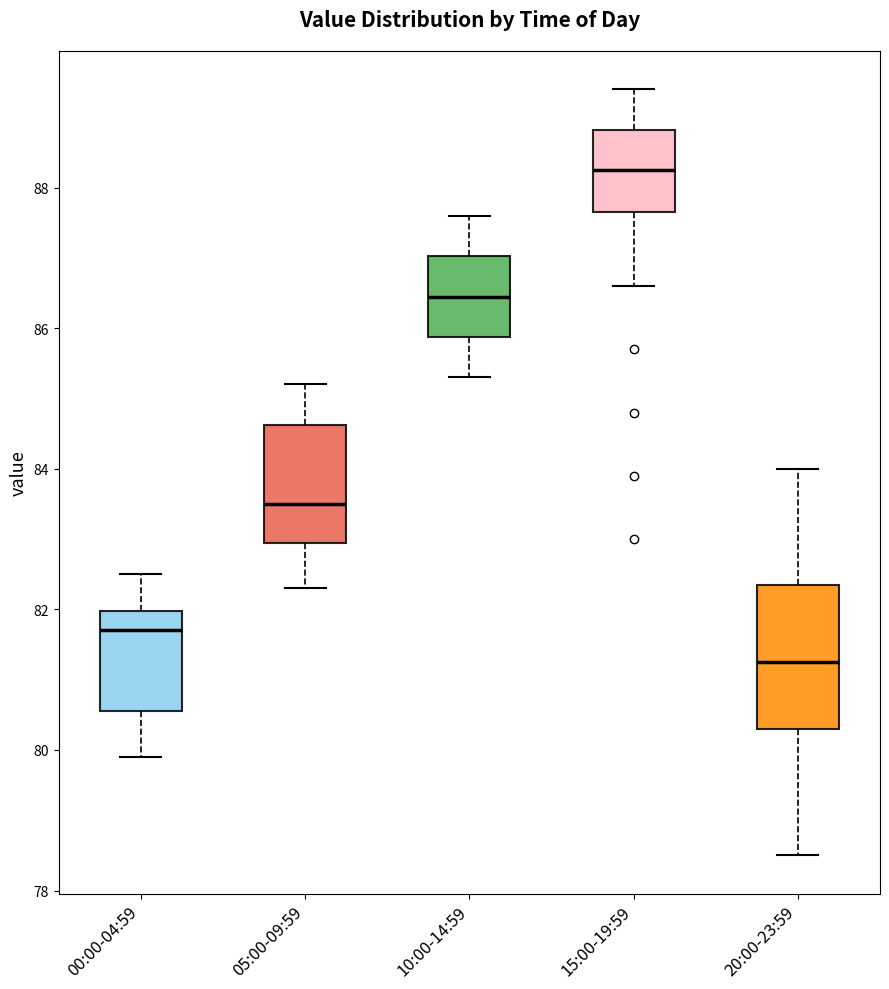

Reading left to right, transcribe this box plot: for each box, give where its median line is, the range the box spans, and where its two whiskers end, as read against the y-axis. The values are not printed on the chart, so give them approximately, as read against the axis.

00:00-04:59: median 81.8, box 80.6 to 82.0, whiskers 80.0 to 82.6
05:00-09:59: median 83.6, box 83.0 to 84.6, whiskers 82.4 to 85.2
10:00-14:59: median 86.4, box 85.8 to 87.0, whiskers 85.4 to 87.6
15:00-19:59: median 88.2, box 87.6 to 88.8, whiskers 86.6 to 89.4
20:00-23:59: median 81.2, box 80.4 to 82.4, whiskers 78.6 to 84.0